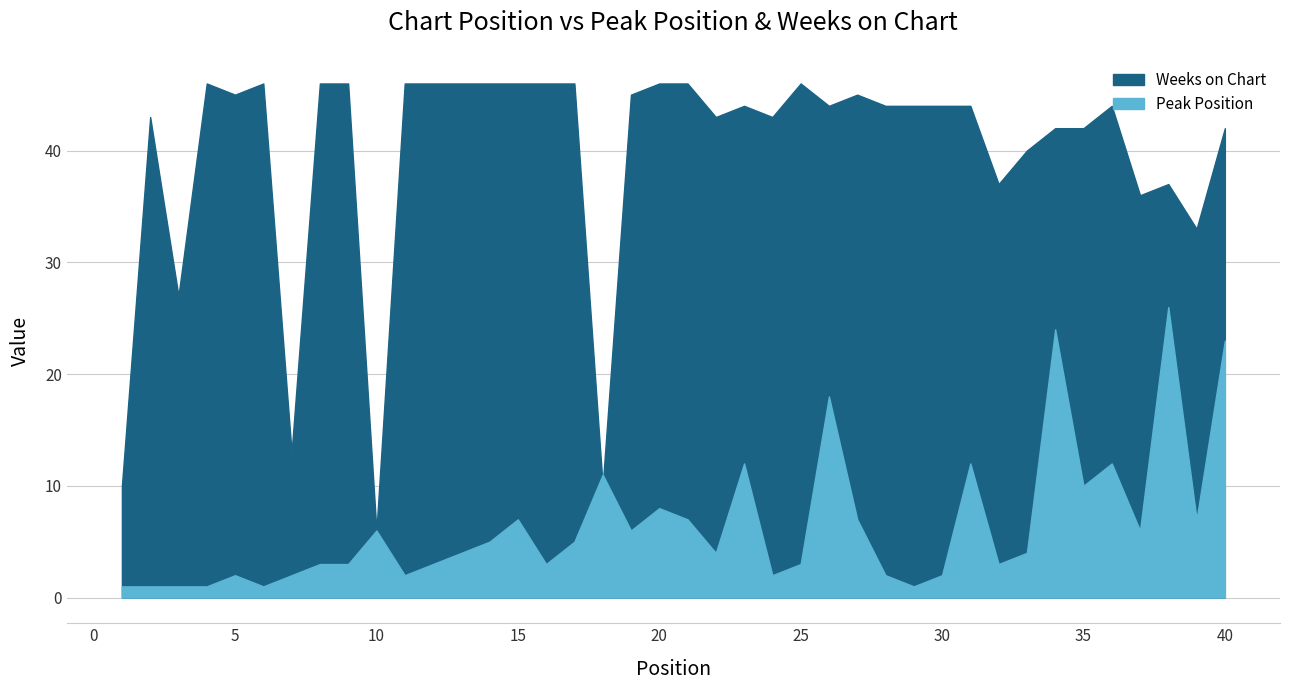

What value does the Peak Position series have at 22, to the nearest 5?

5